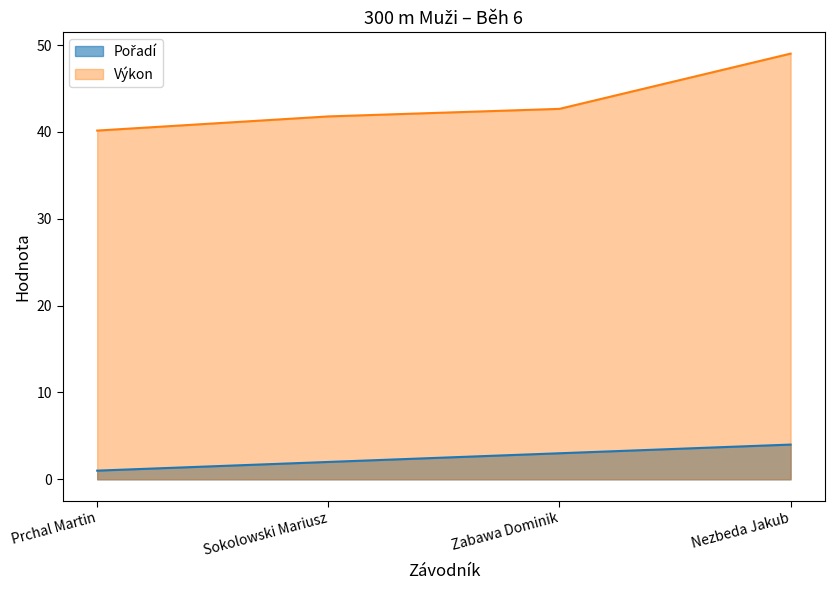

Rank the categories by Pořadí value from highest to lowest.

Nezbeda Jakub, Zabawa Dominik, Sokolowski Mariusz, Prchal Martin